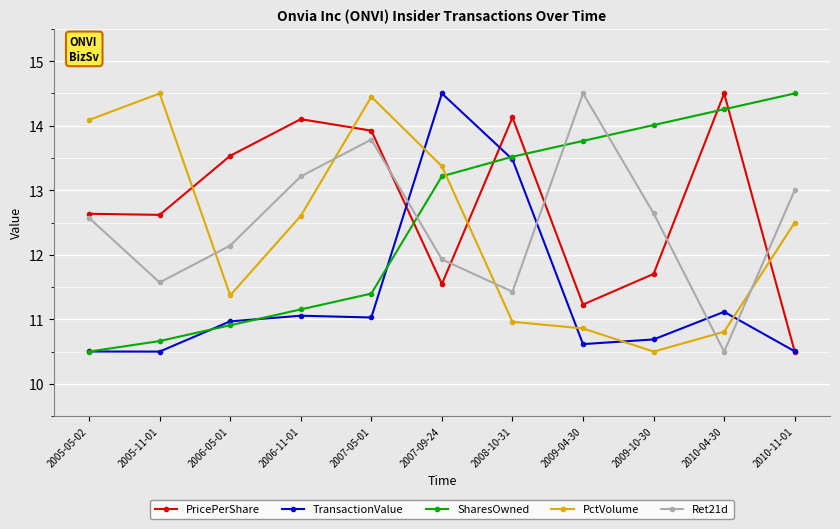

Is it true that SharesOwned equals 3.7 at 2005-05-02?

False